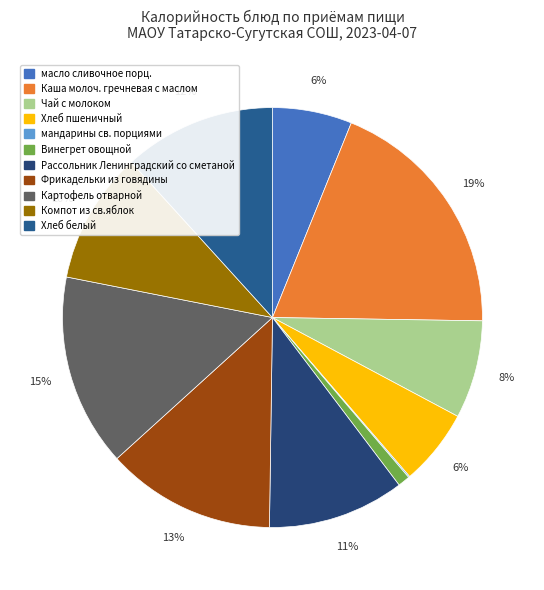

Count the number of slices in the pie.

11